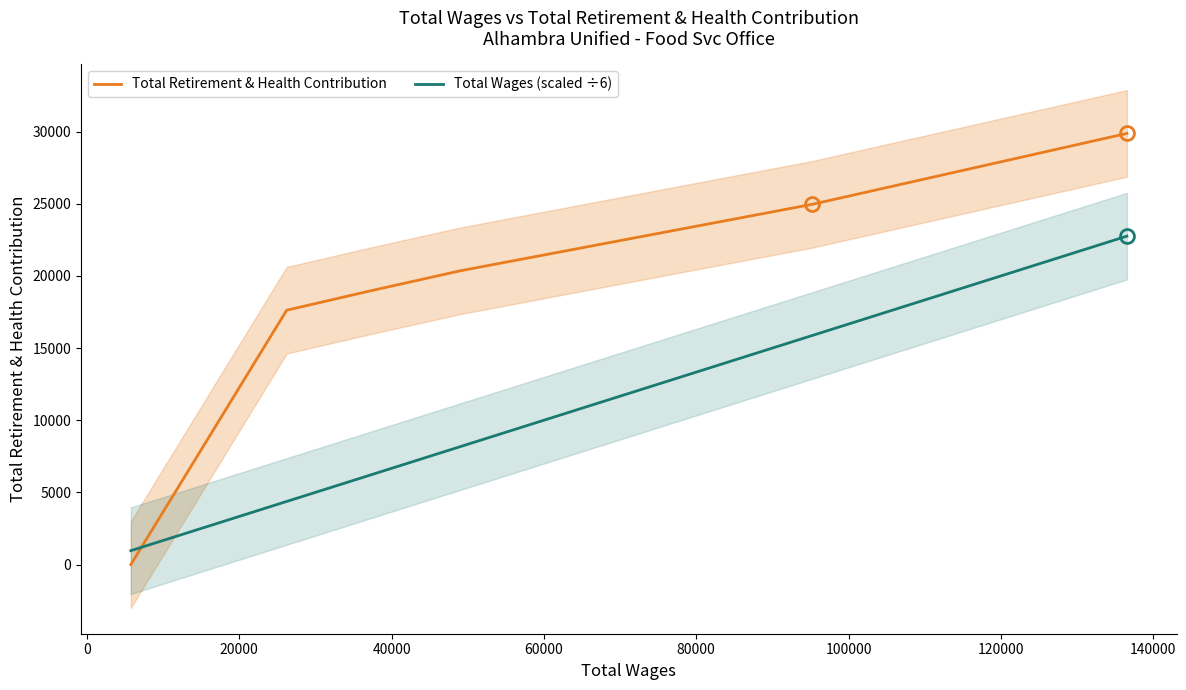

True or false: Total Wages (scaled ÷6) and Total Retirement & Health Contribution cross at least once.

True